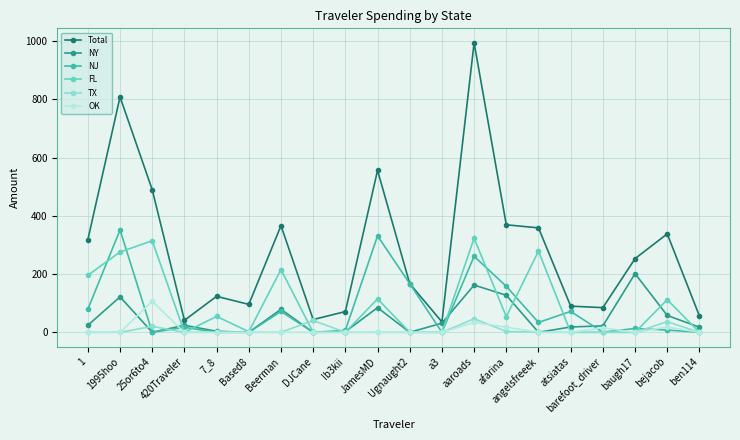

At which category is the sum across all series the highest?

aaroads